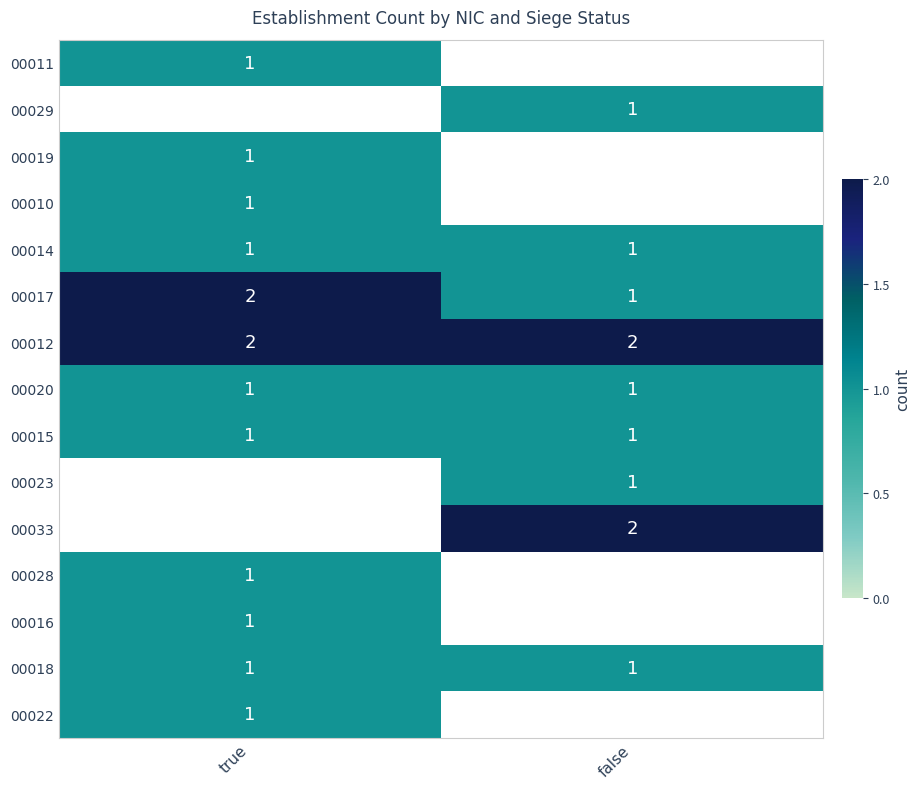

The value of 00022 at true is 2. True or false?

False